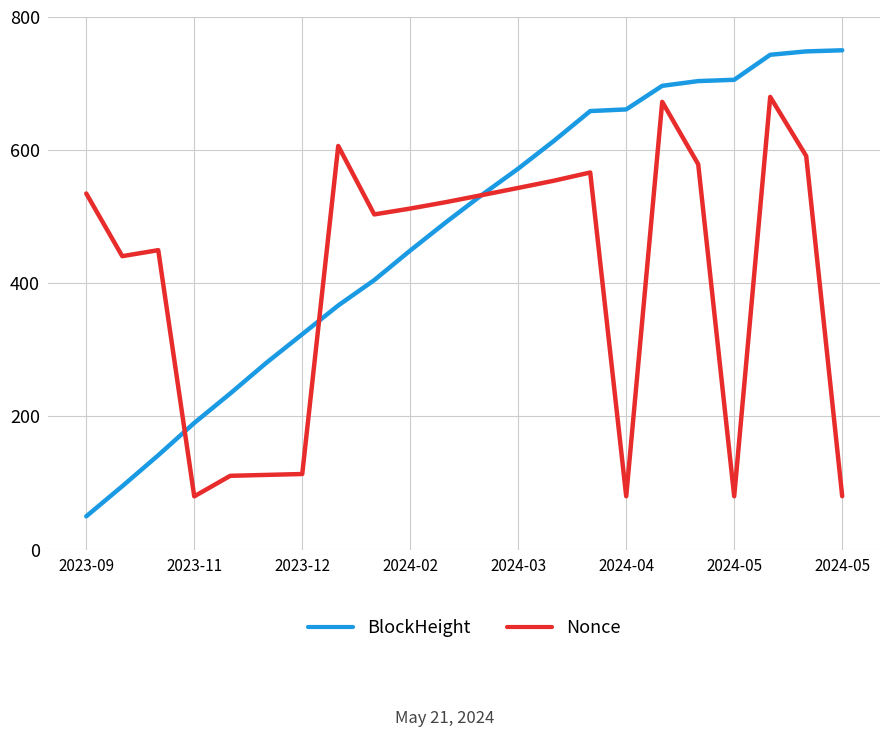

Rank the series by their maximum value, from lowest to highest.

Nonce, BlockHeight